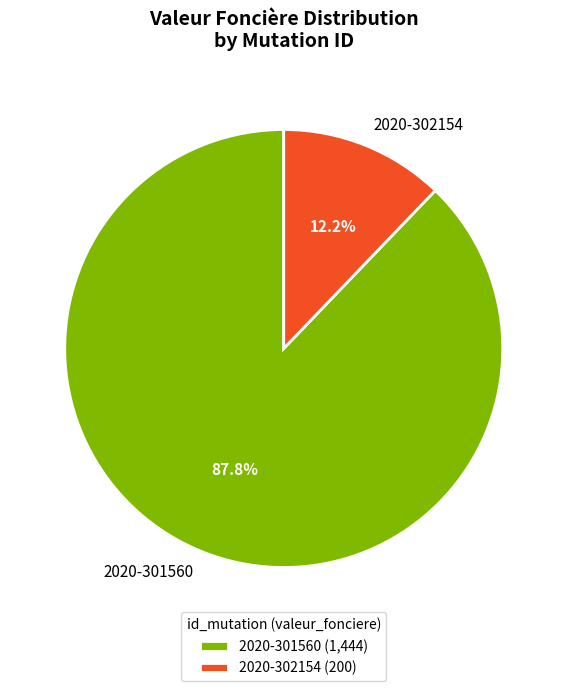

To the nearest percent, what percentage of the pie is 2020-301560?

88%